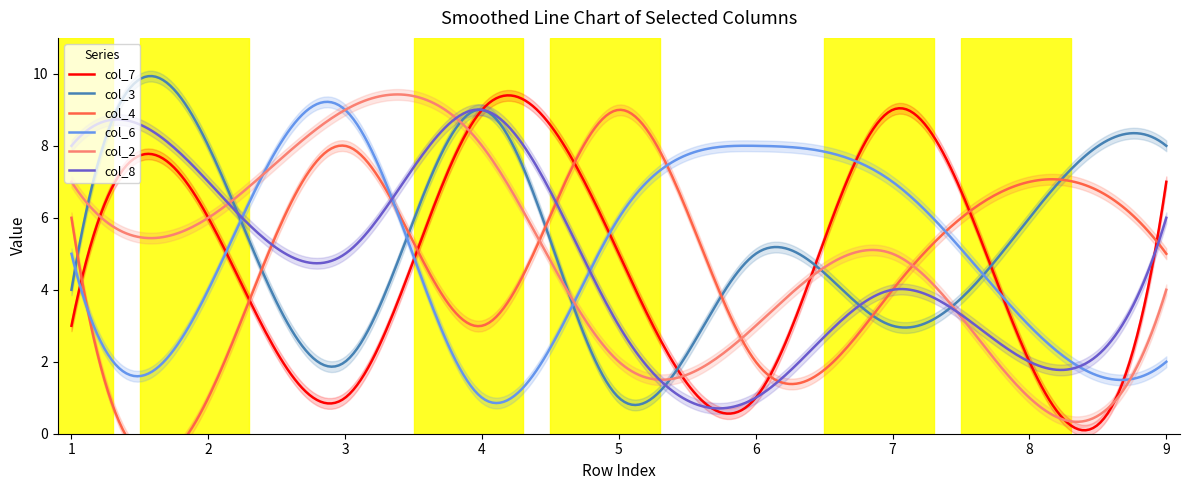

Which series changed the most between 7 and 9?

col_3